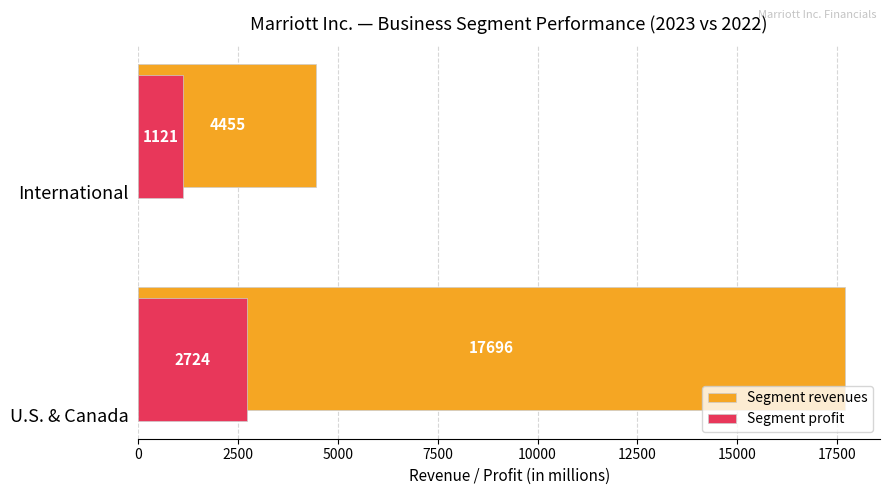

Is it true that Segment profit equals 1643 at U.S. & Canada?

False